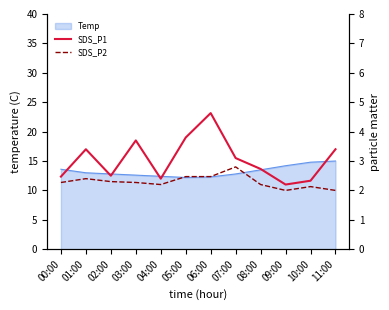

What is the minimum value for Temp?

12.2